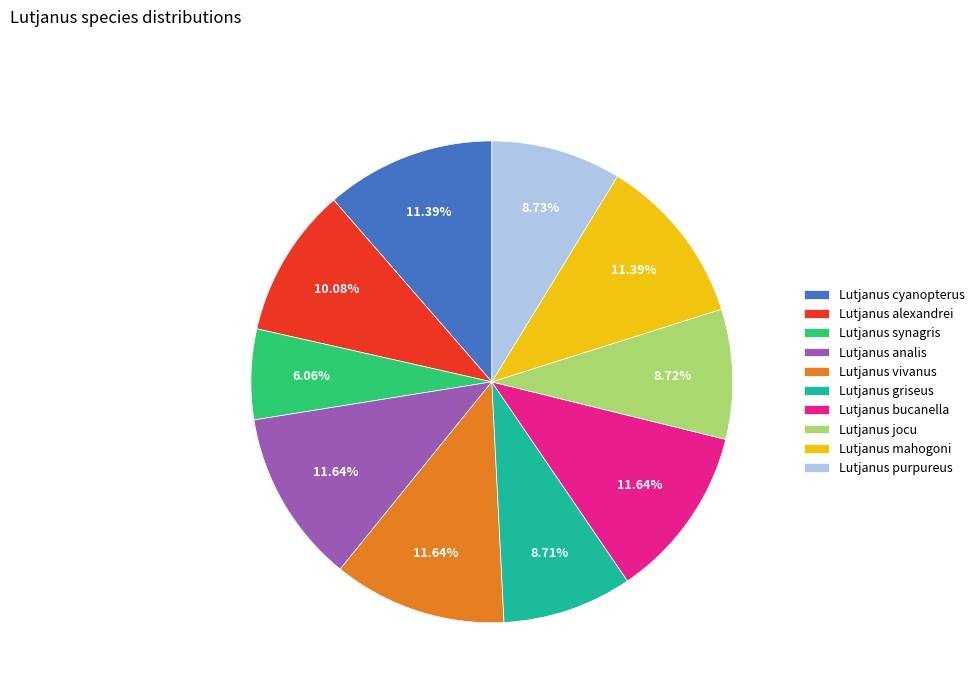

Which category has the smallest portion of the pie?

Lutjanus synagris